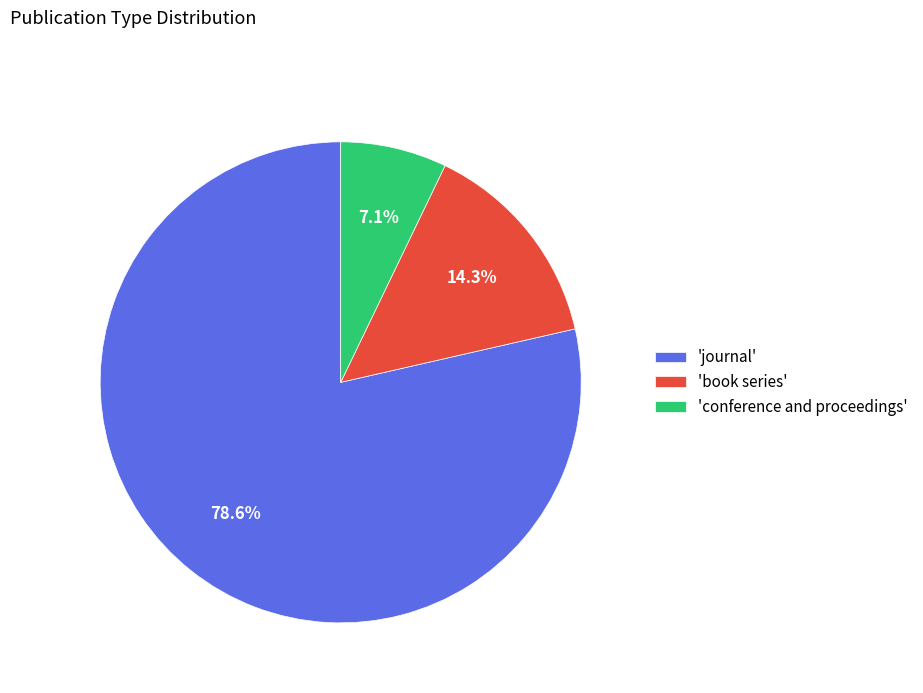

Which slice is the smallest?

'conference and proceedings'